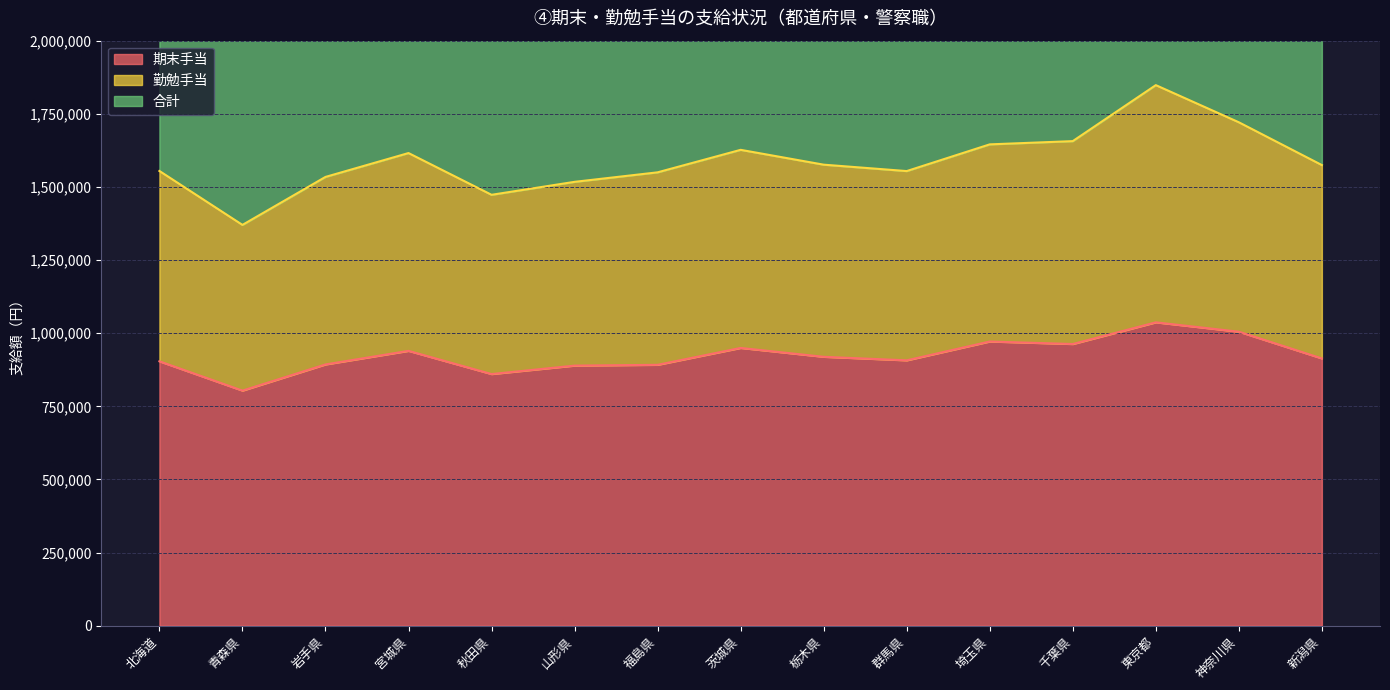

Is it true that 合計 equals 3034800 at 山形県?

True